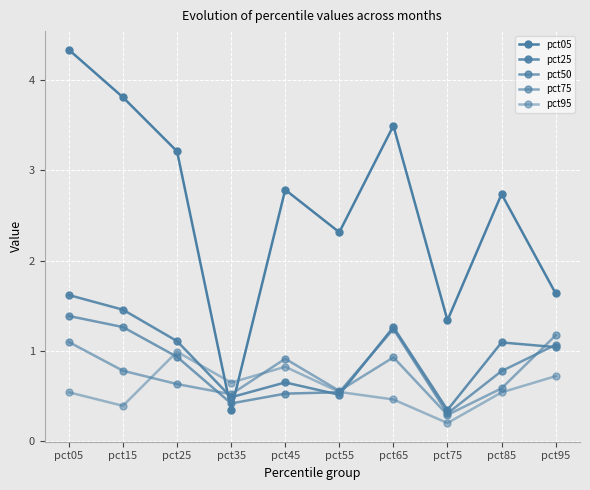

Count the number of categories in the chart.

10